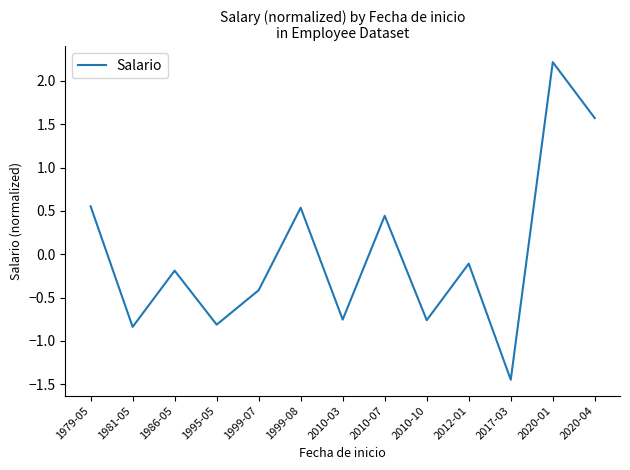

What position from the left is 2010-03?

7